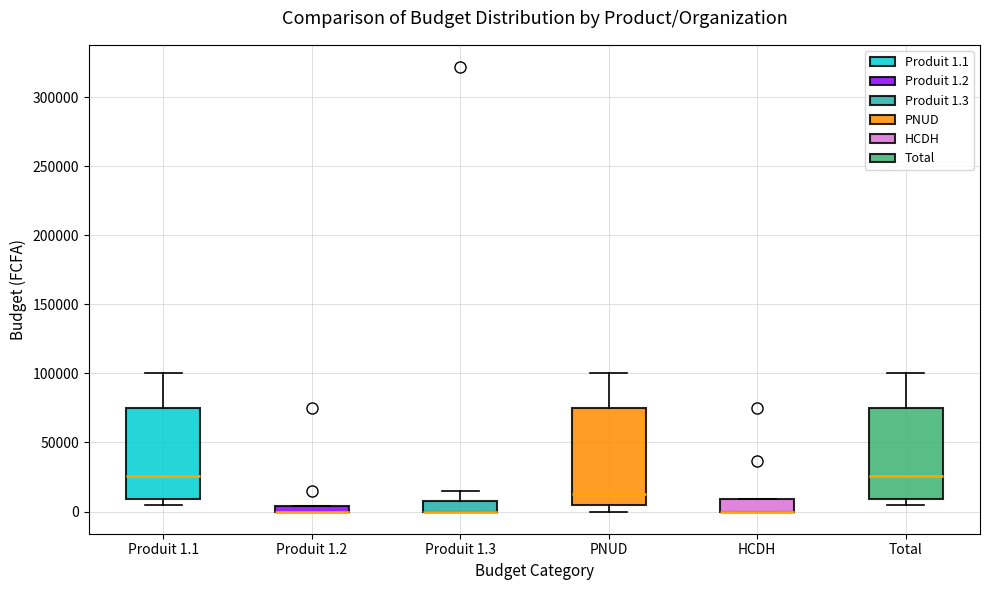

Where does the median line of the box for Total sit on the y-axis? The values are not printed on the chart, so give them approximately, as read against the axis.

25000